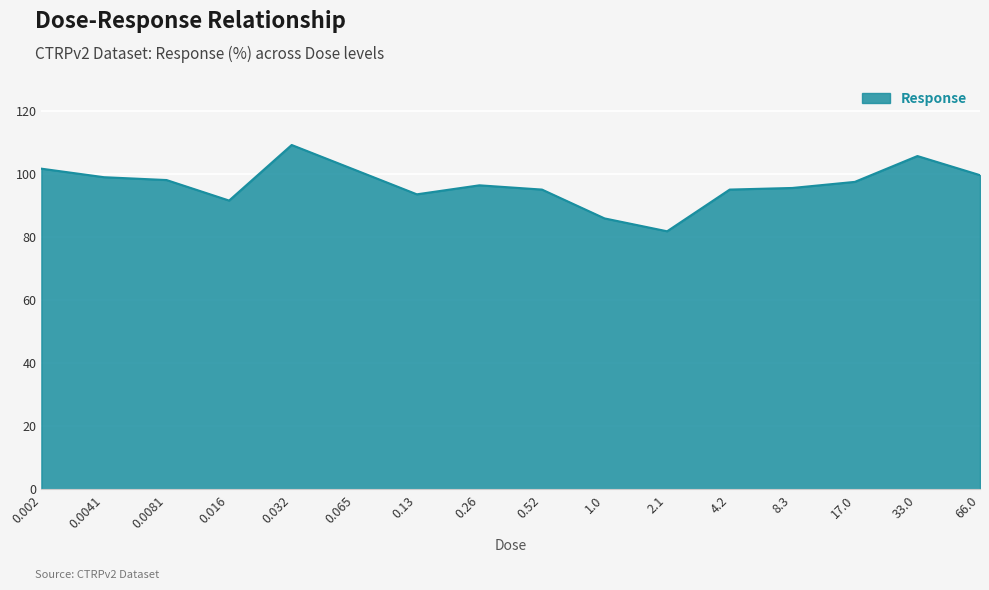

Which has a higher value, 0.032 or 1.0?

0.032